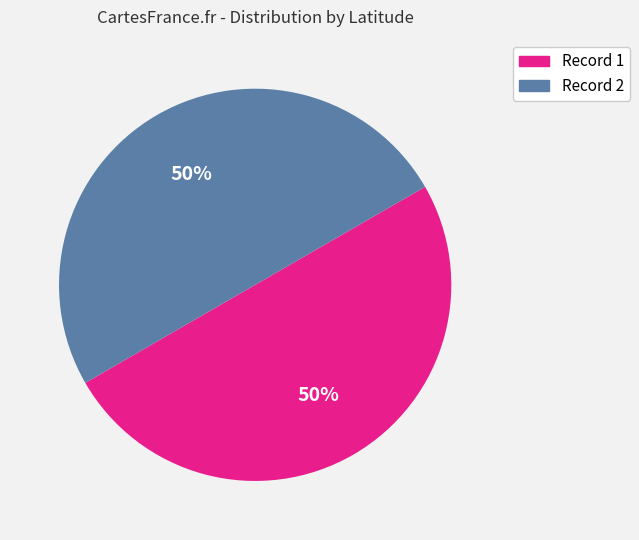

To the nearest percent, what is the average slice percentage?

50%